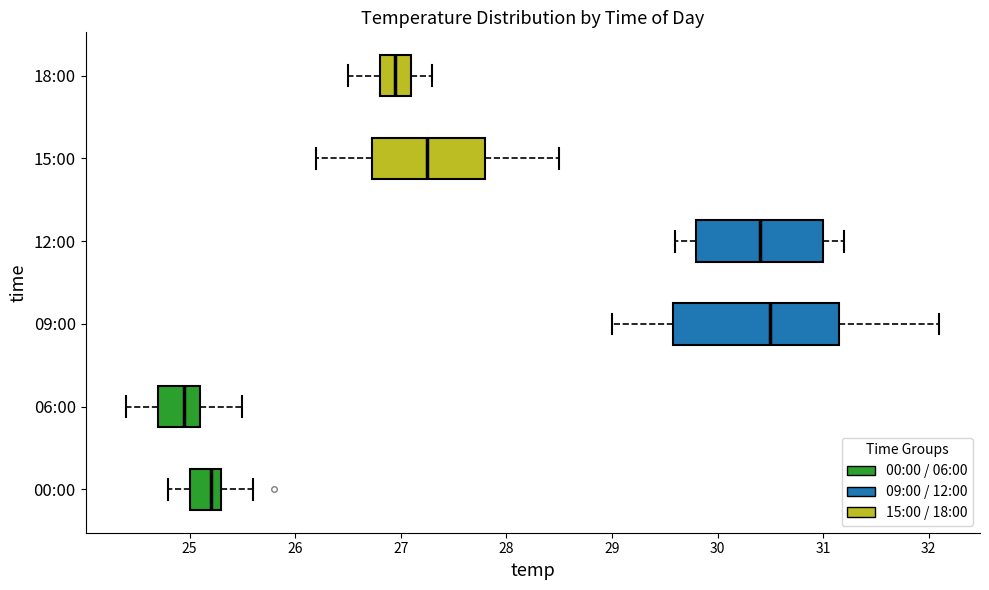

Comparing the boxes themselves (not the whiskers), which one is the widest?

09:00